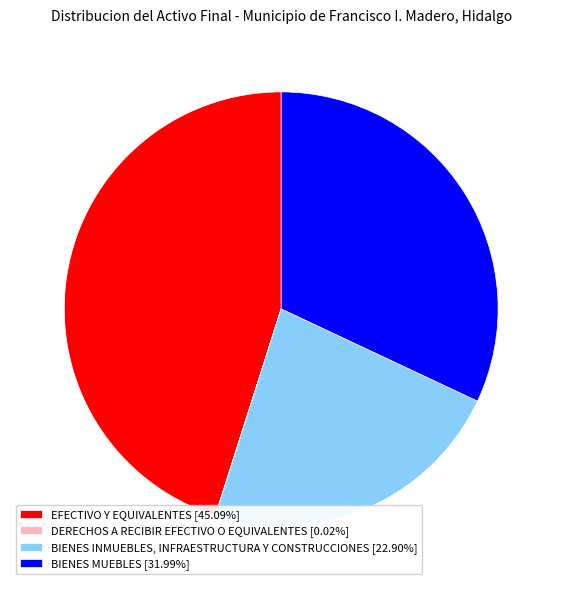

The EFECTIVO Y EQUIVALENTES slice represents 45% of the pie. True or false?

True